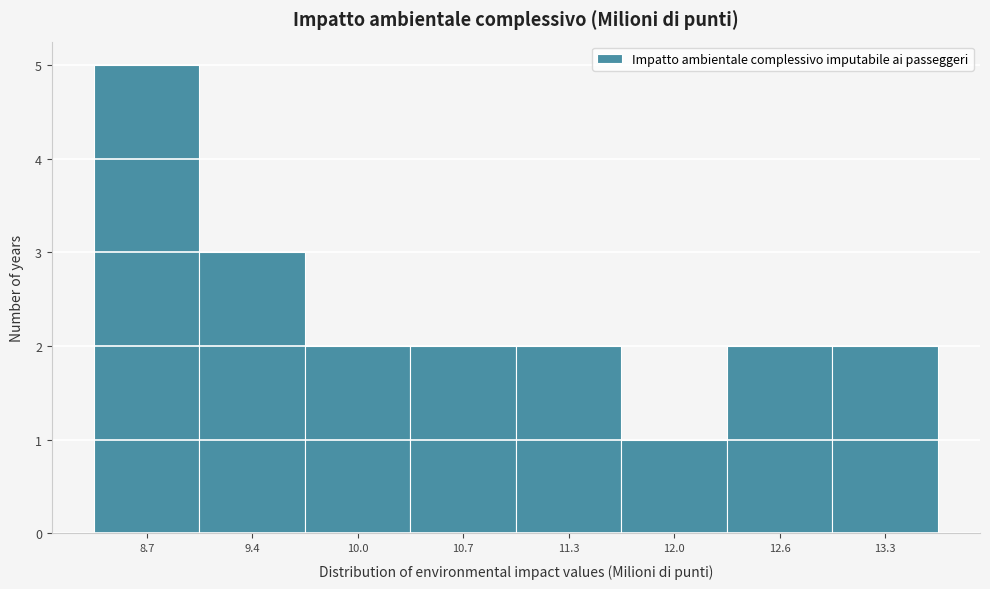

How tall is the bar that spans 10.3 to 11.0 on the x-axis? Neither the bar edges nor the heights are printed on the chart, so give them approximately, as read against the axes.

2